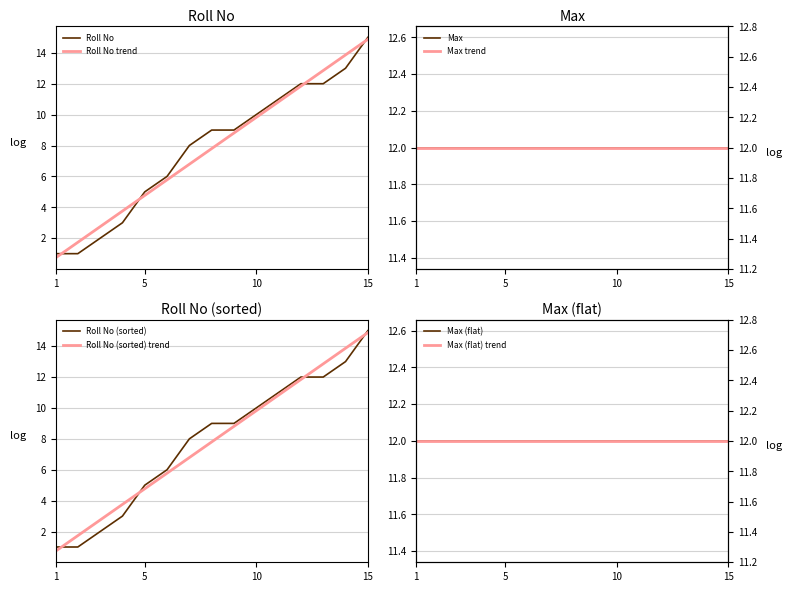

The value of Roll No trend at 10 is 13.6. True or false?

False